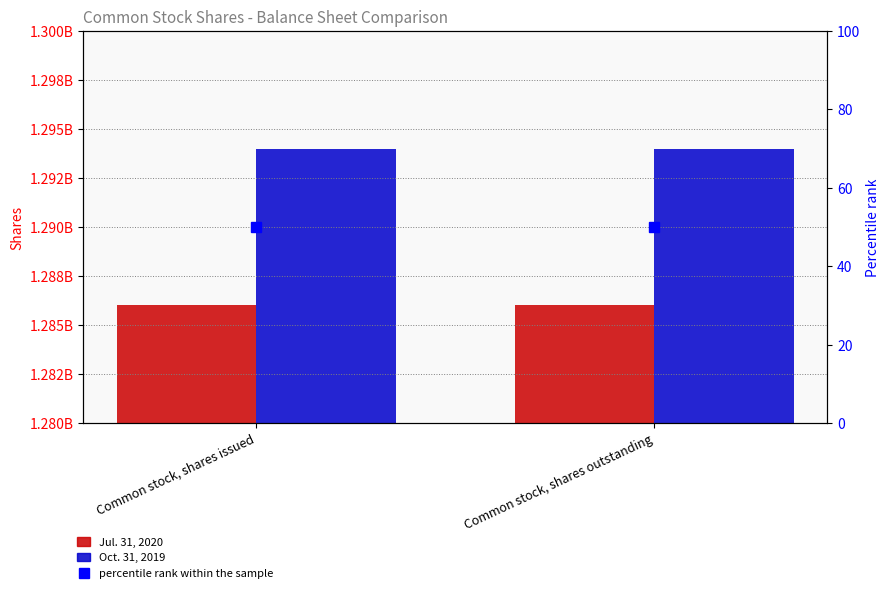

Which has a higher value, Common stock, shares outstanding or Common stock, shares issued?

Common stock, shares outstanding